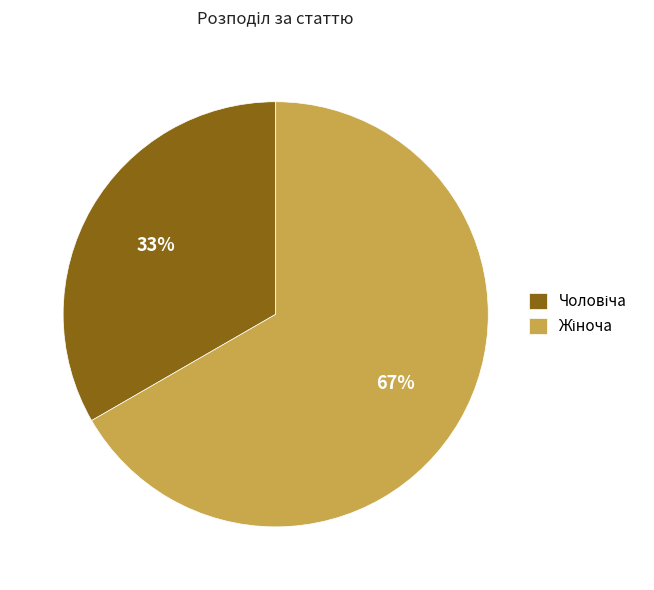

To the nearest percent, what is the average slice percentage?

50%